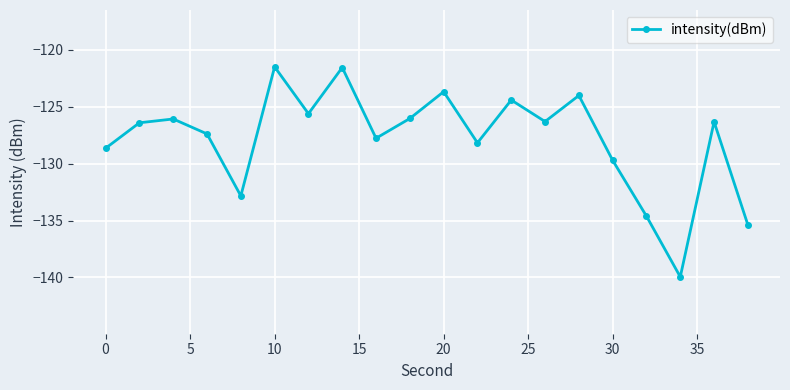

How many points are lower than both their immediate neighbors (excluding endpoints)?

6